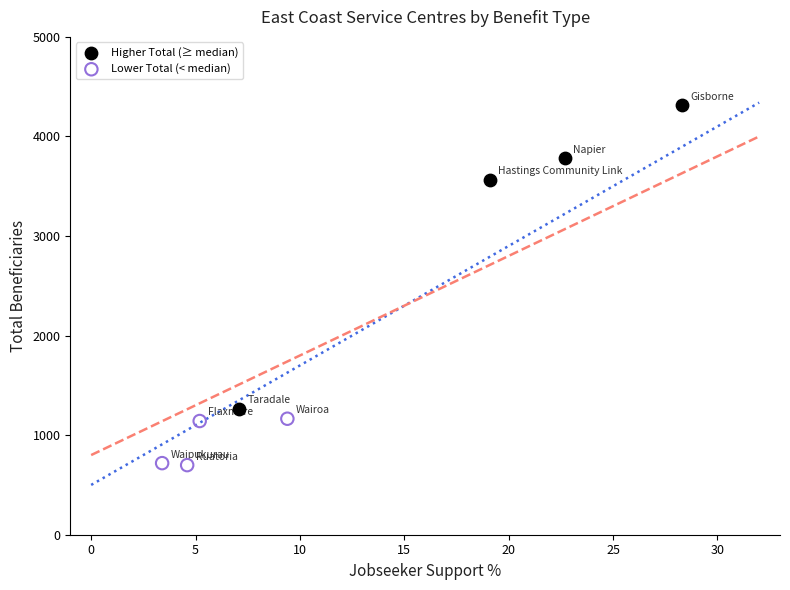

Which series has the widest spread of Y values?

Higher Total (≥ median)